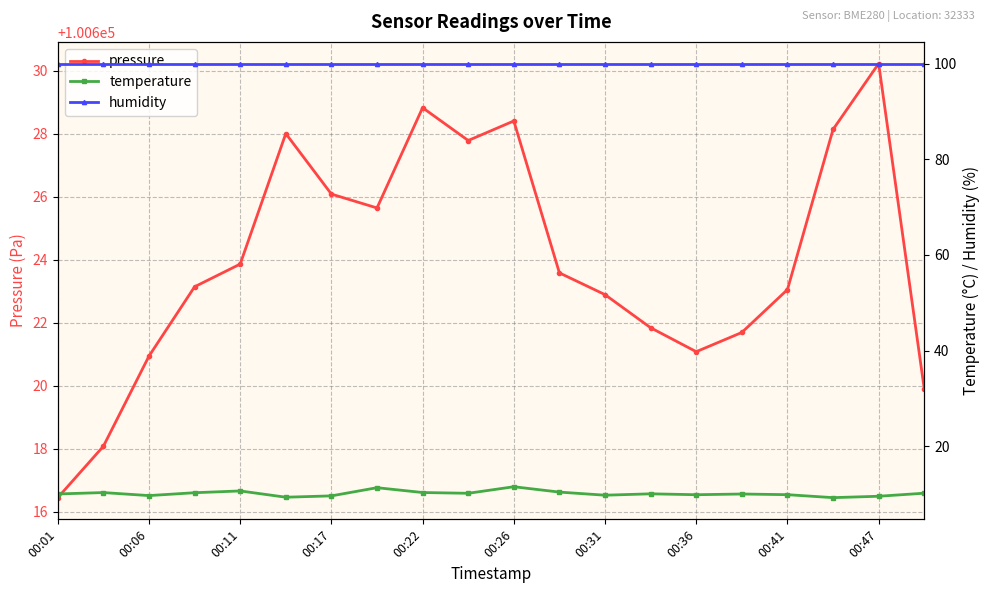

Reading left to right, what are all the values shown in this chart?

pressure: 100616.4	100618.1	100620.9	100623.1	100623.9	100628.0	100626.1	100625.6	100628.8	100627.8	100628.4	100623.6	100622.9	100621.8	100621.1	100621.7	100623.1	100628.1	100630.2	100619.9
temperature: 10.0	10.3	9.7	10.3	10.6	9.3	9.6	11.3	10.3	10.2	11.5	10.4	9.8	10.0	9.8	10.0	9.9	9.2	9.5	10.2
humidity: 100.0	100.0	100.0	100.0	100.0	100.0	100.0	100.0	100.0	100.0	100.0	100.0	100.0	100.0	100.0	100.0	100.0	100.0	100.0	100.0